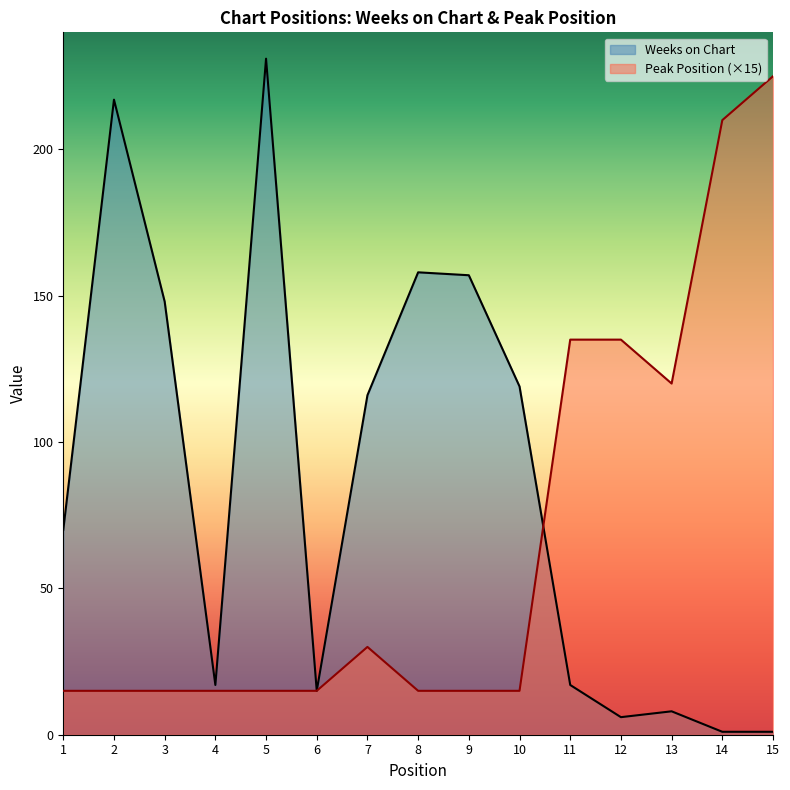

What is the average value of the Weeks on Chart series?

85